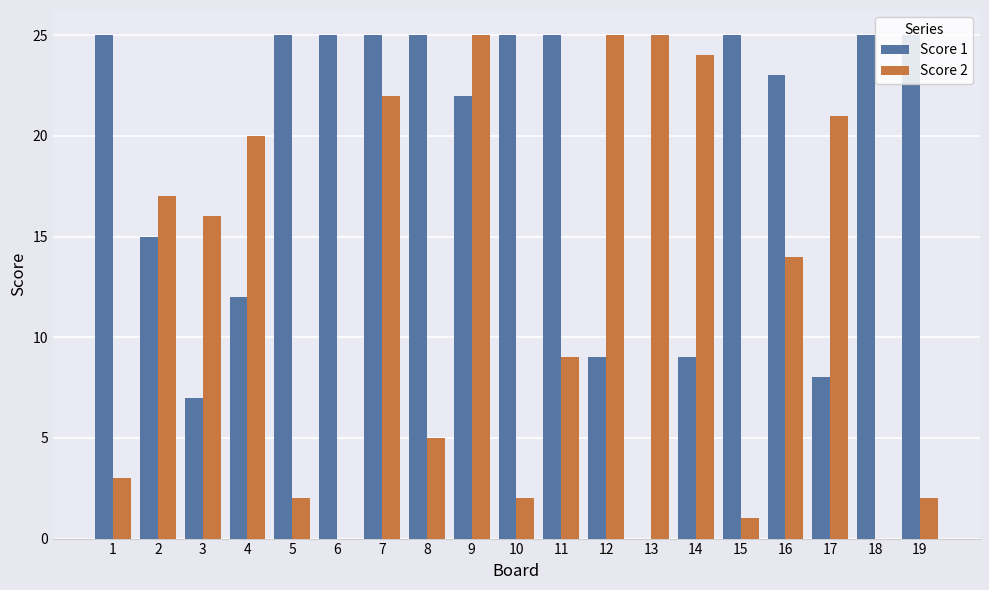

True or false: Score 1 has a value of 14 at 8.

False